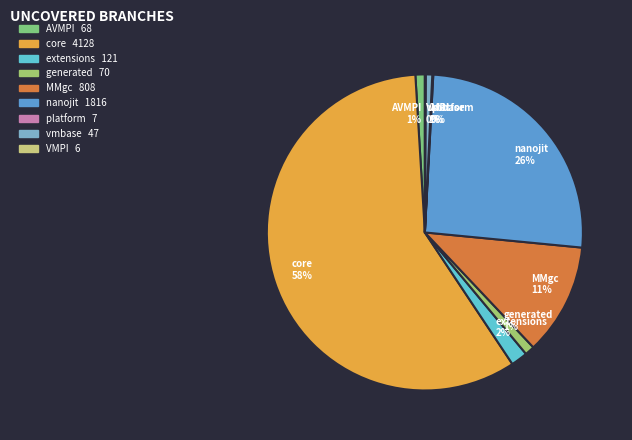

Is it true that core 58% is 58% of the pie?

True